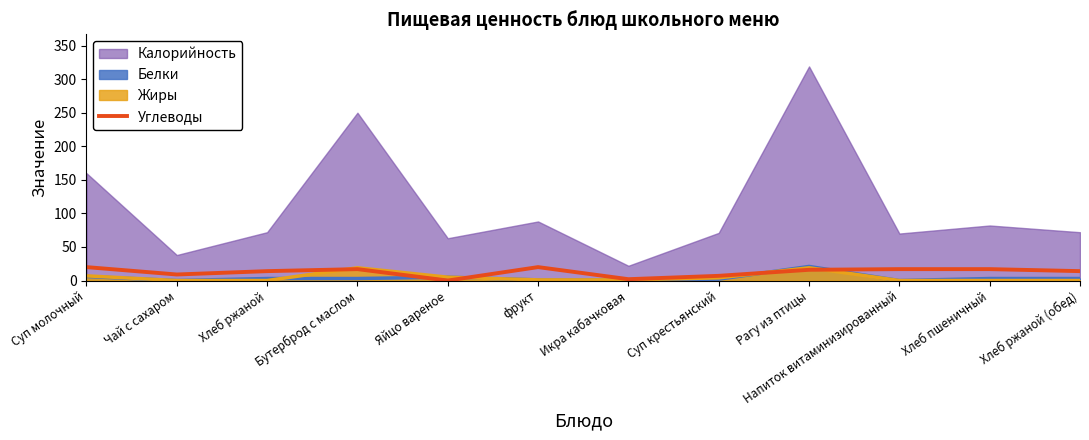

True or false: the data shows 17 at Напиток витаминизированный.

True